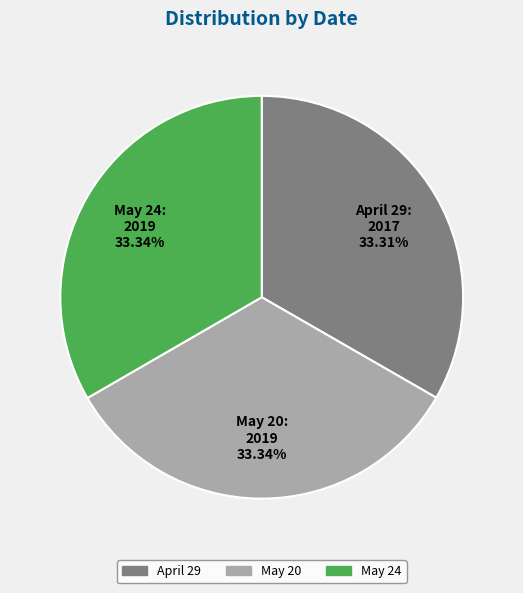

The May 24 slice represents 33% of the pie. True or false?

True